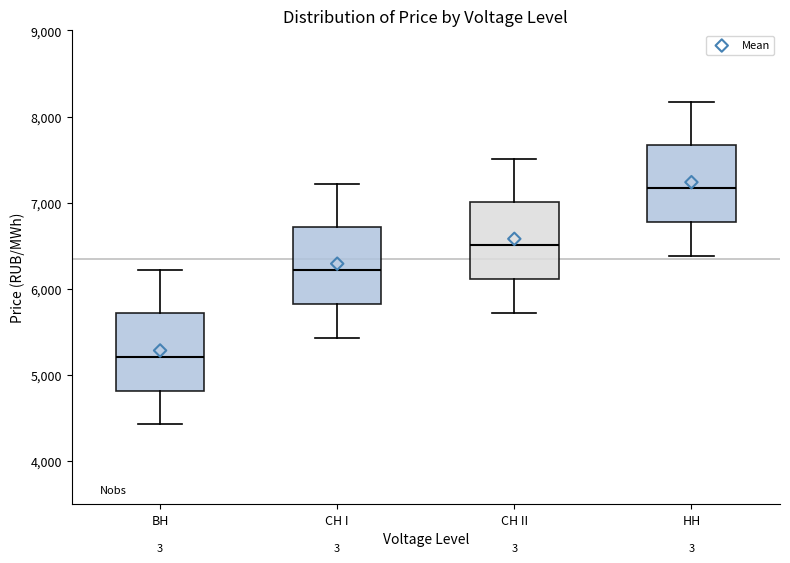

Reading left to right, read every box against the y-axis: the position of its median line, the range the box covers, and the ends of its whiskers. The values are not printed on the chart, so give them approximately, as read against the axis.

ВН: median 5200, box 4800 to 5700, whiskers 4400 to 6200
СН I: median 6200, box 5800 to 6700, whiskers 5400 to 7200
СН II: median 6500, box 6100 to 7000, whiskers 5700 to 7500
НН: median 7200, box 6800 to 7700, whiskers 6400 to 8200